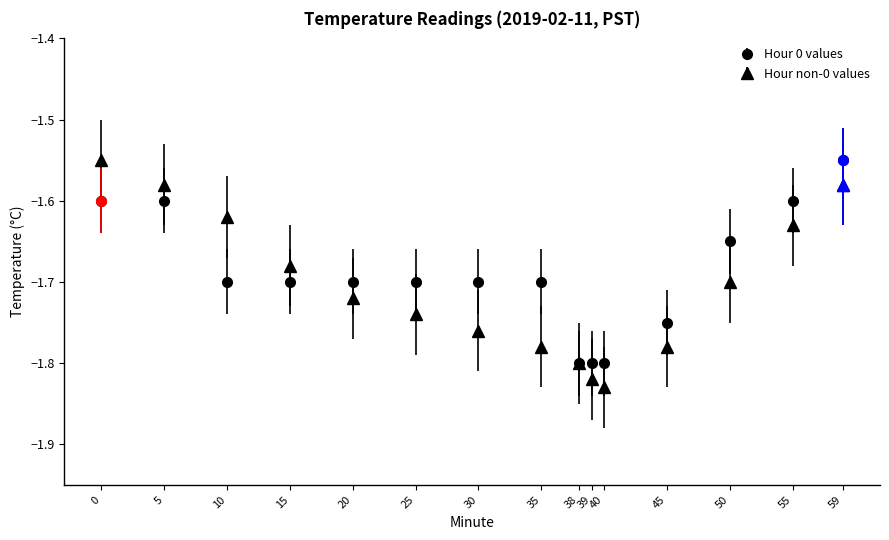

In Hour non-0 values, how many points are lower than both neighbors (excluding endpoints)?

1